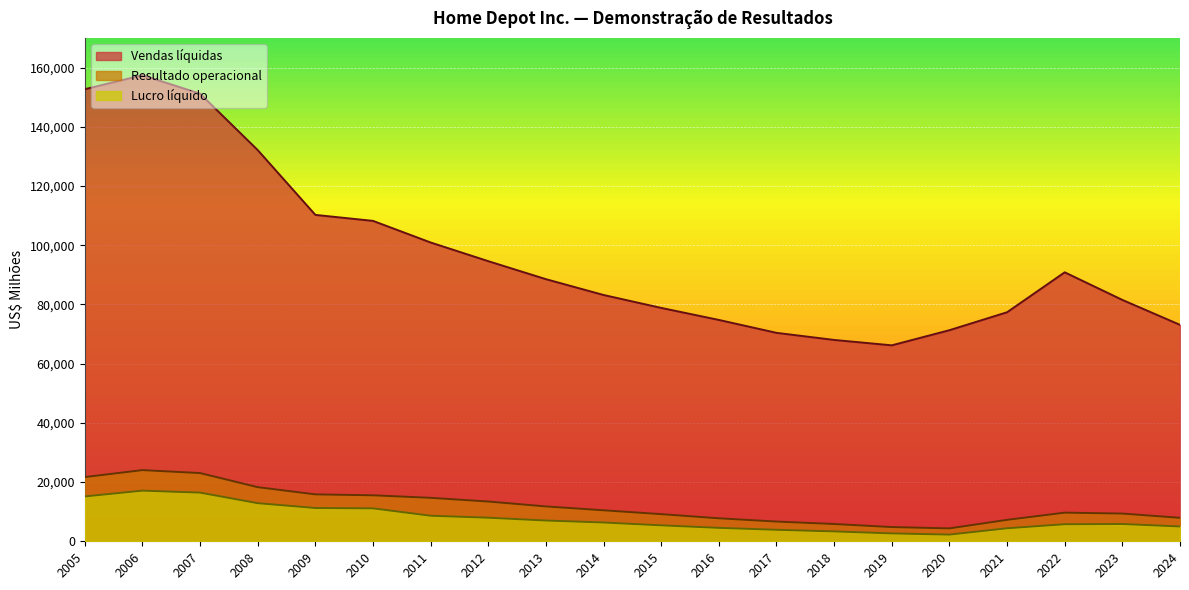

Reading left to right, transcribe all the data shown in this chart.

Vendas líquidas: 152669	157403	151157	132110	110225	108203	100904	94595	88519	83176	78812	74754	70395	67997	66176	71288	77349	90837	81511	73094
Resultado operacional: 21689	24039	23040	18278	15843	15530	14681	13427	11774	10469	9166	7766	6661	5839	4803	4359	7242	9673	9363	7926
Lucro líquido: 15143	17105	16433	12866	11242	11121	8630	7957	7009	6345	5385	4535	3883	3338	2661	2260	4395	5761	5838	5001